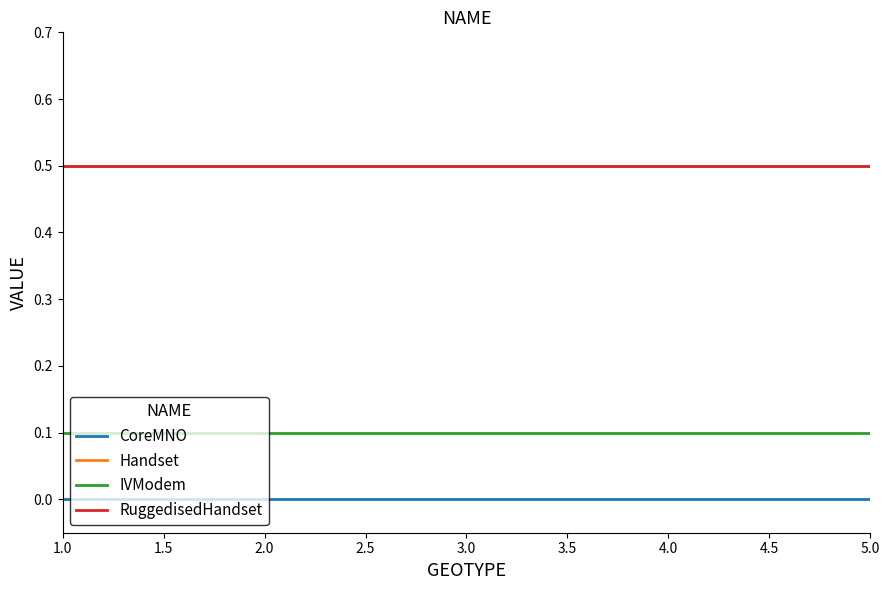

Does the chart have visible grid lines?

No